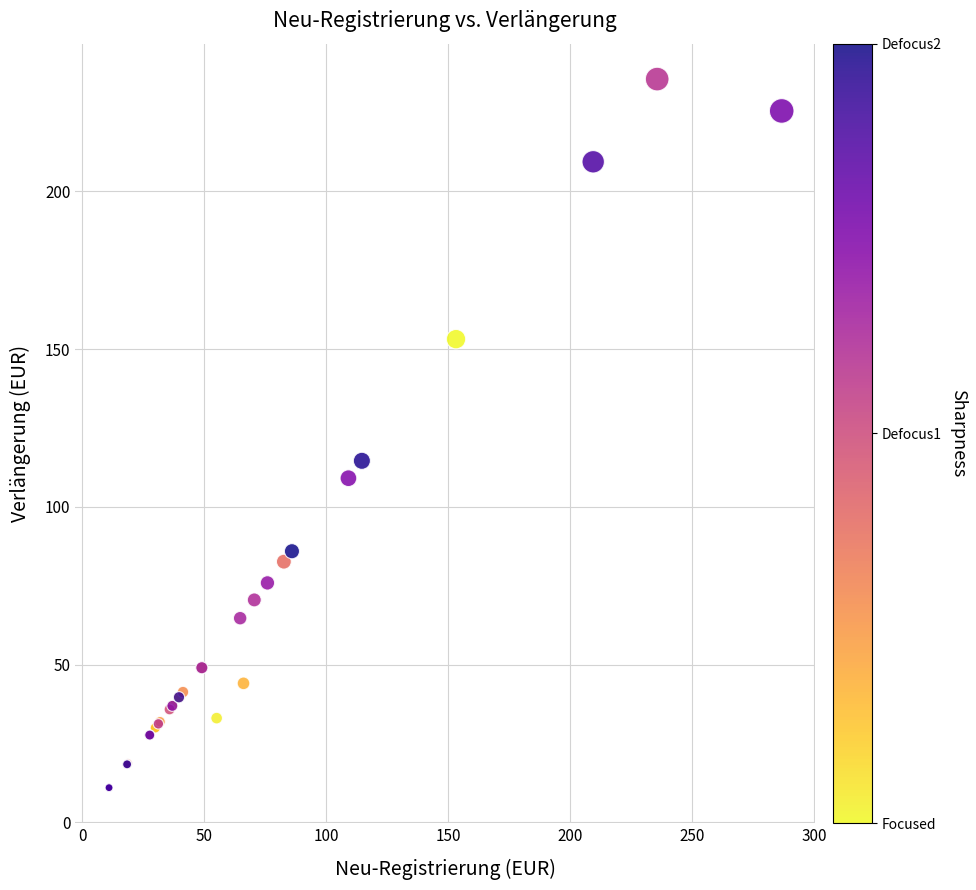

What Y value in the scatter plot is closest to 123?

114.6